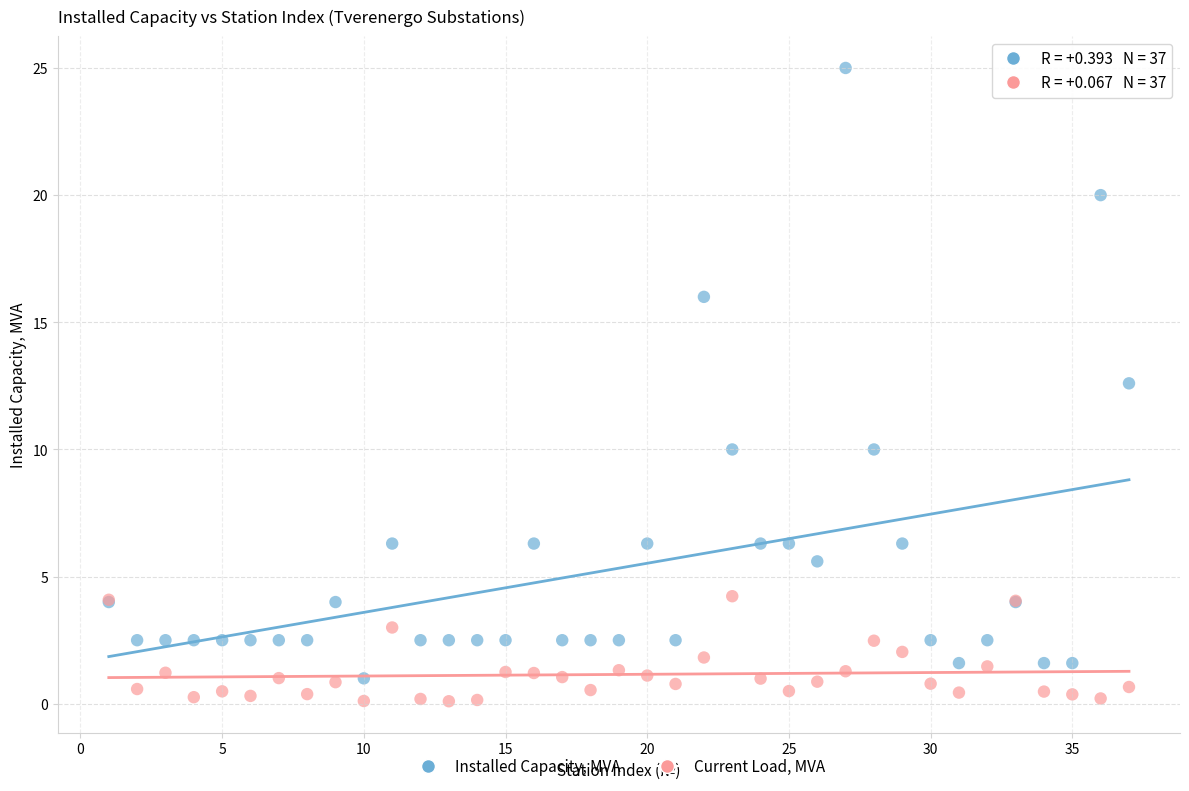

Across all series, what Y value is closest to 12?

12.6